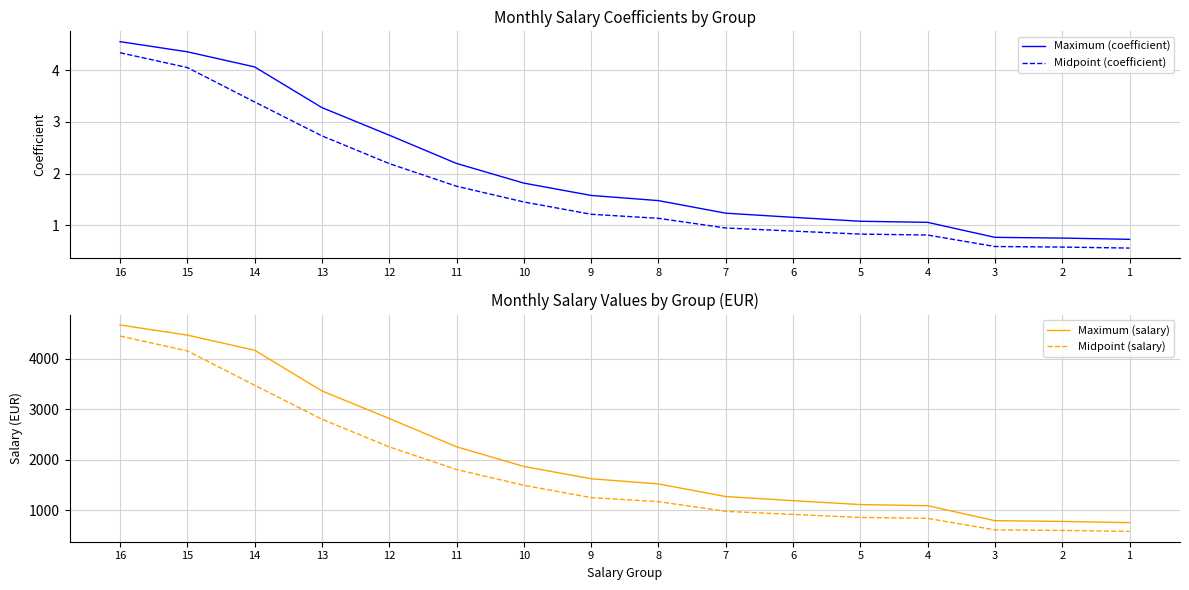

What is the total value across all series at 12?

5066.8